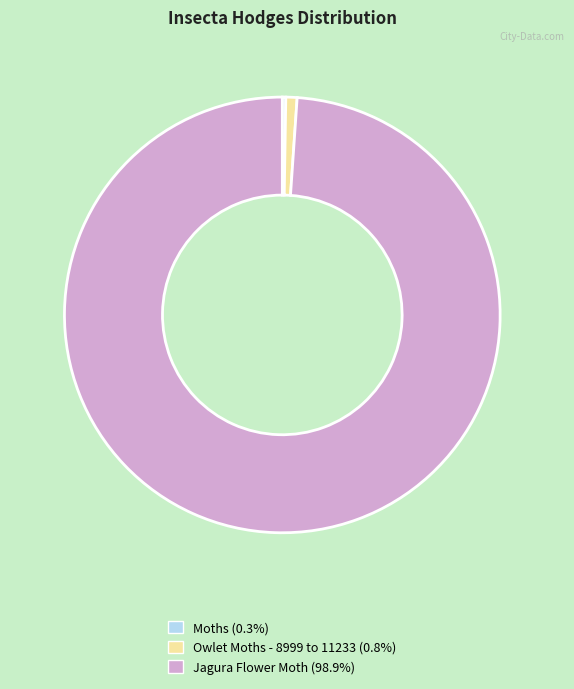

Which category has the biggest portion of the pie?

Jagura Flower Moth